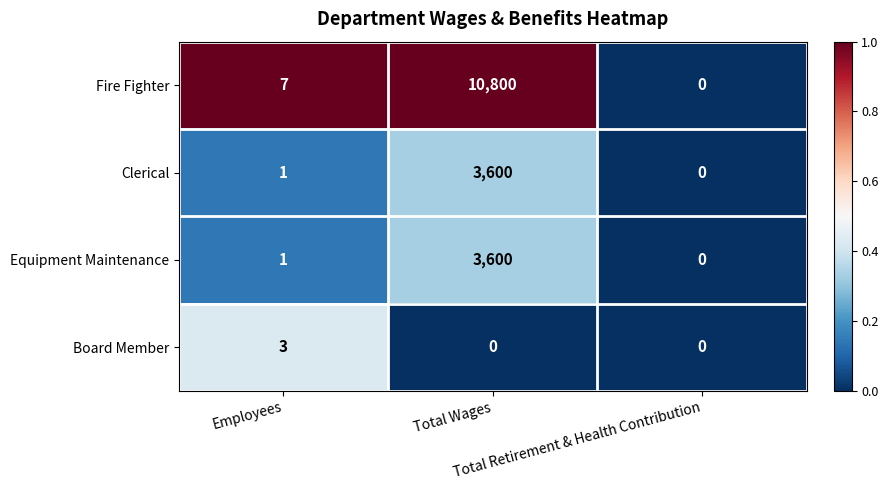

Which series has the largest total across all categories?

Fire Fighter